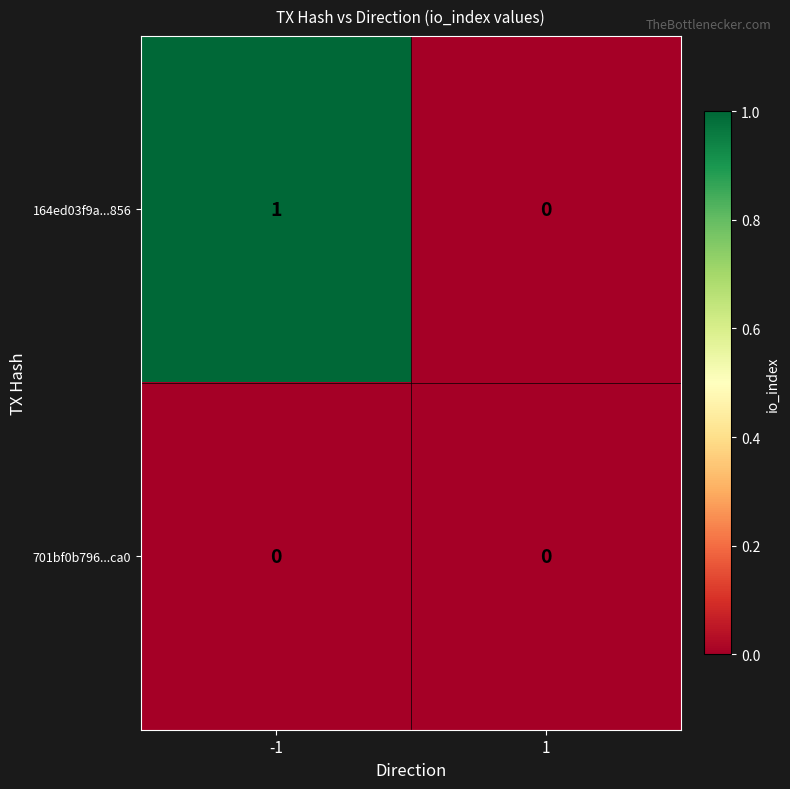

Is it true that 701bf0b796...ca0 equals 0 at -1?

True